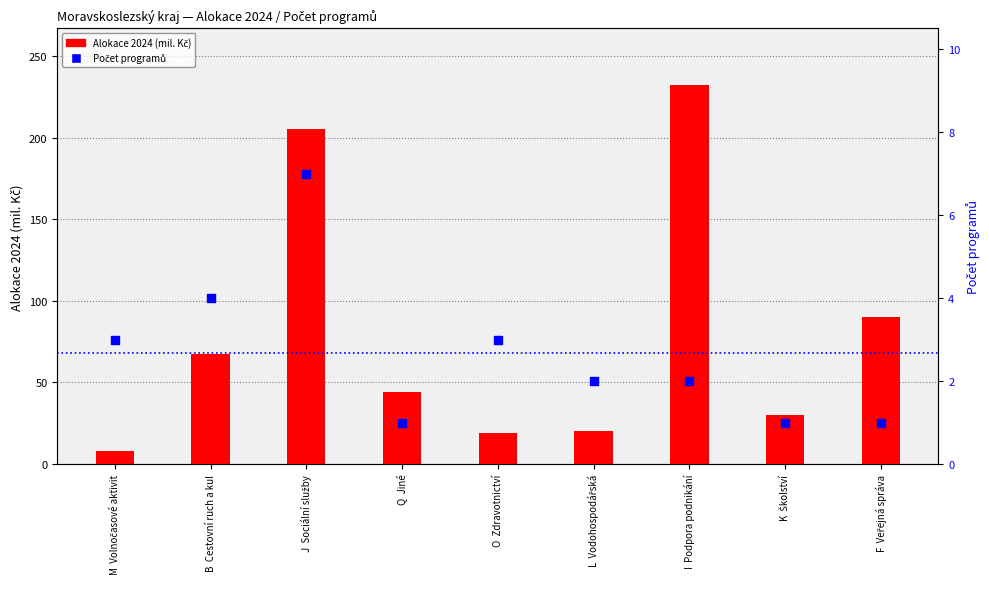

Which series reaches the minimum Y coordinate?

Počet programů